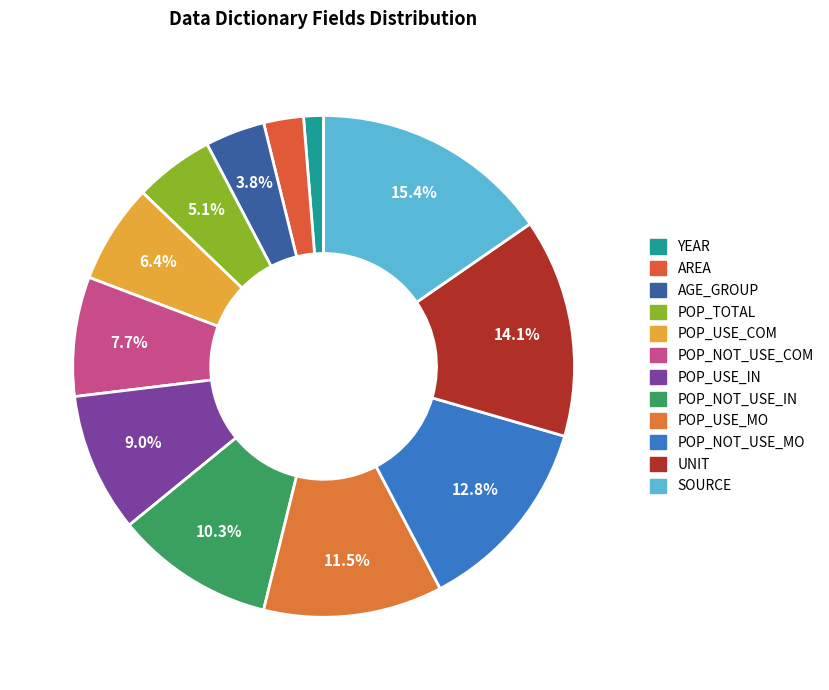

How many segments does this pie chart have?

12